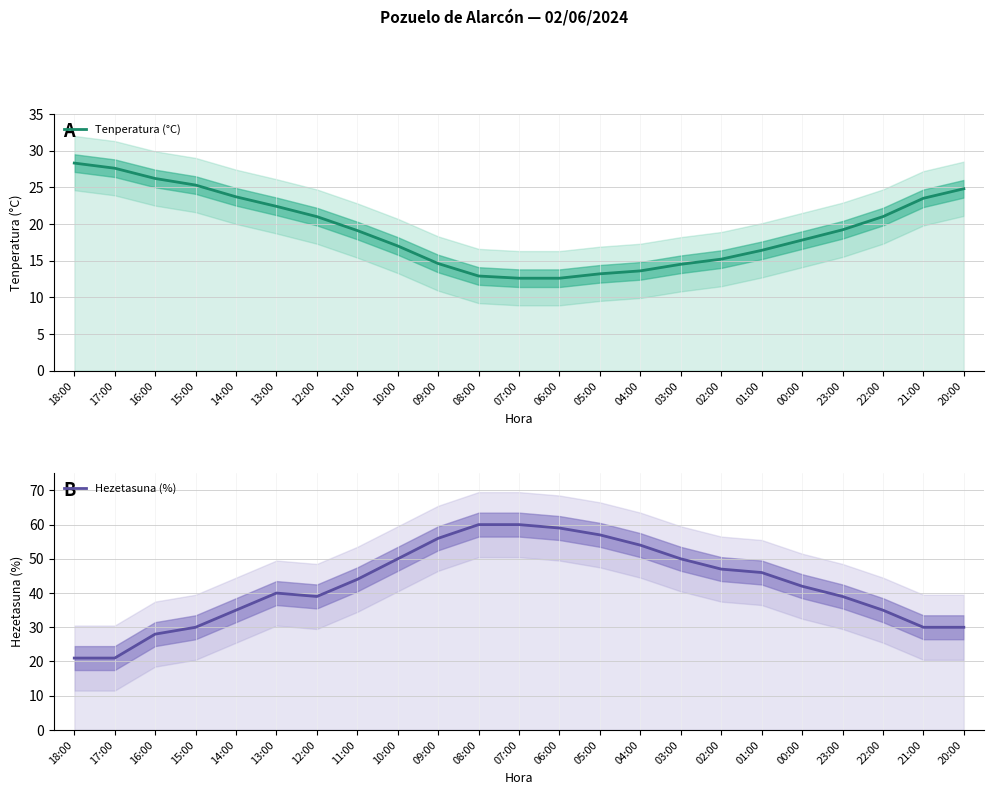

Which category has the highest value across all series?

08:00